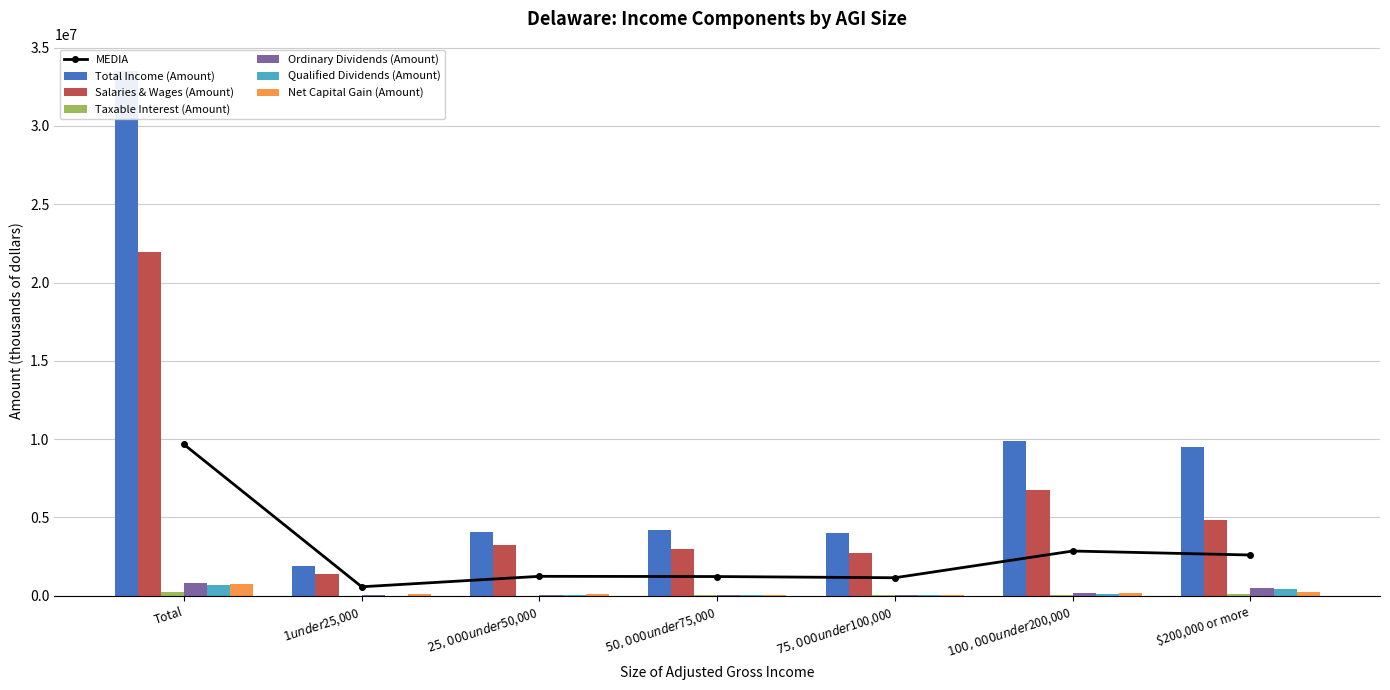

What is the sum of the Net Capital Gain (Amount) values at Total and $100,000 under $200,000?

953597